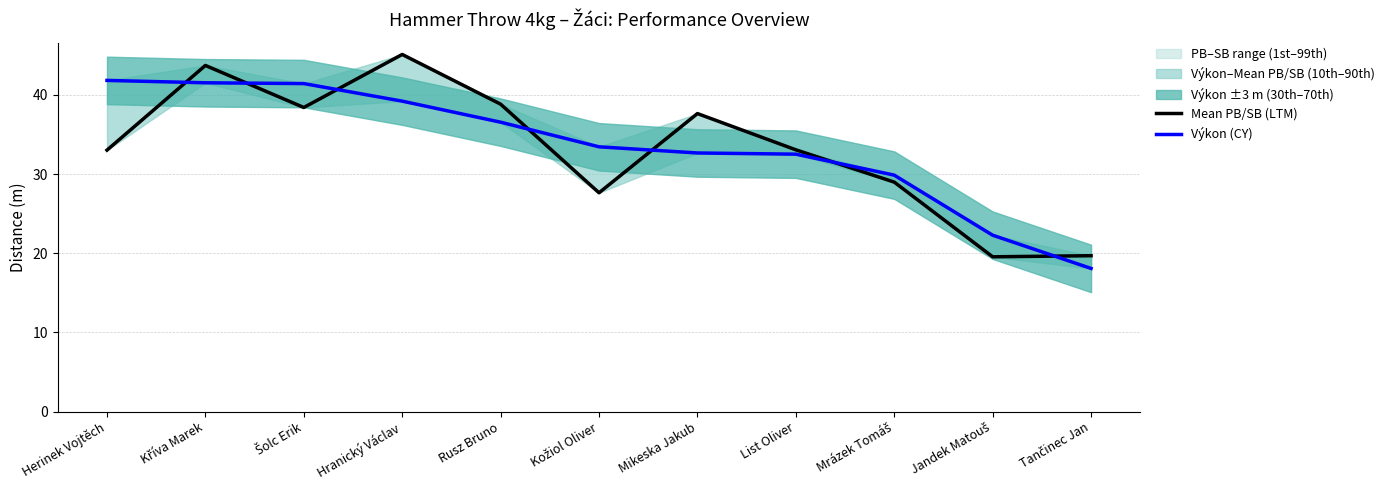

True or false: Výkon (CY) has more than 1 points higher than both neighbors.

False